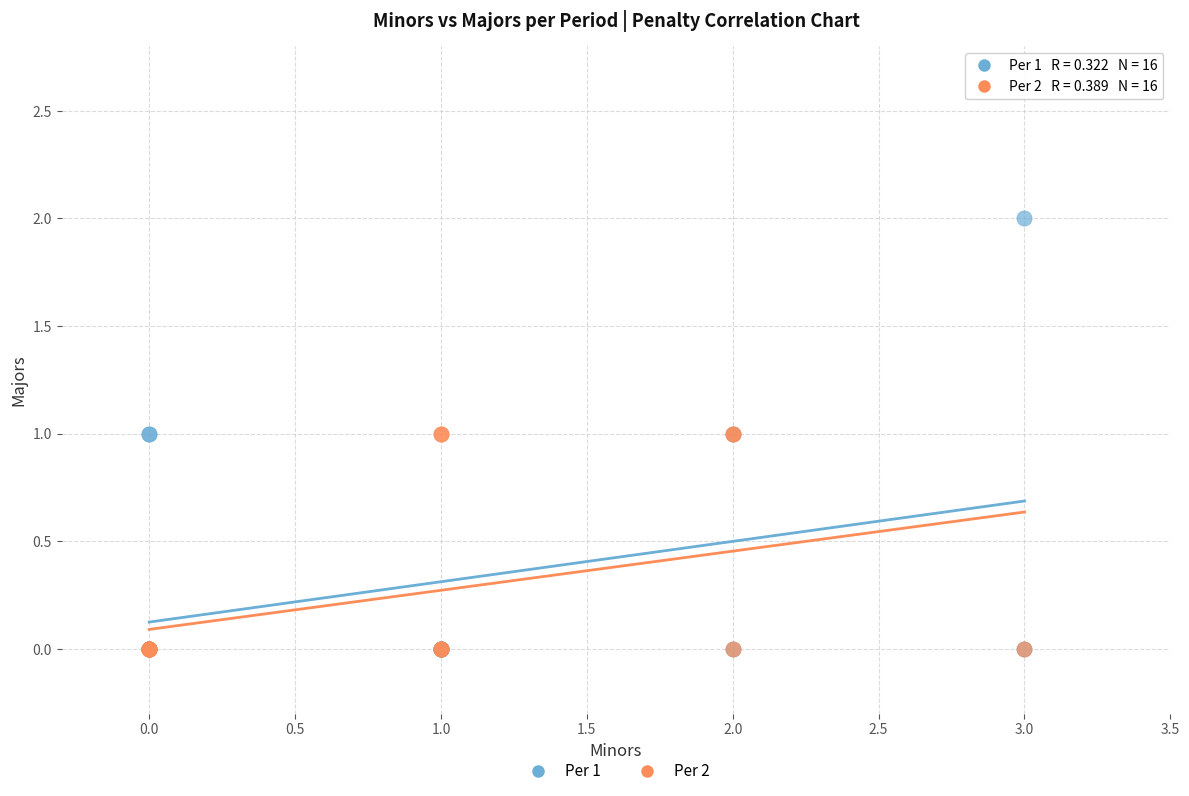

Which series has the widest spread of Y values?

Per 1